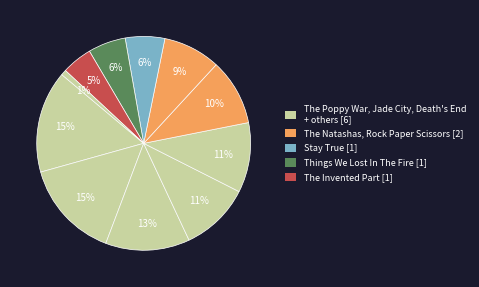

How many segments does this pie chart have?

11